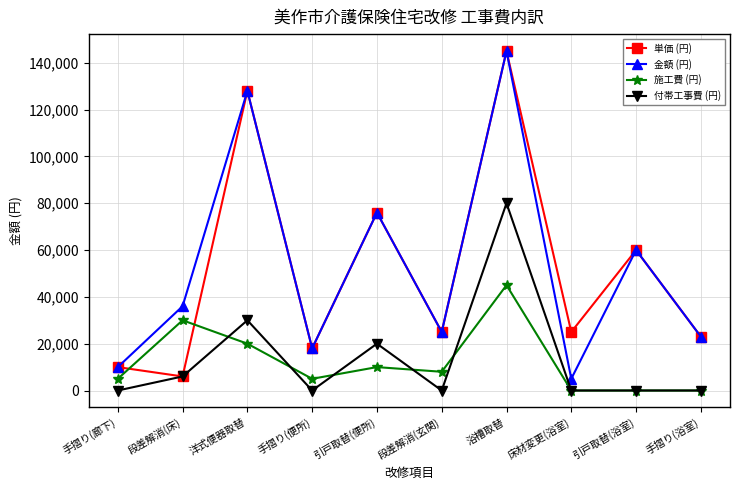

At which category does 施工費 (円) reach its first local peak?

段差解消(床)